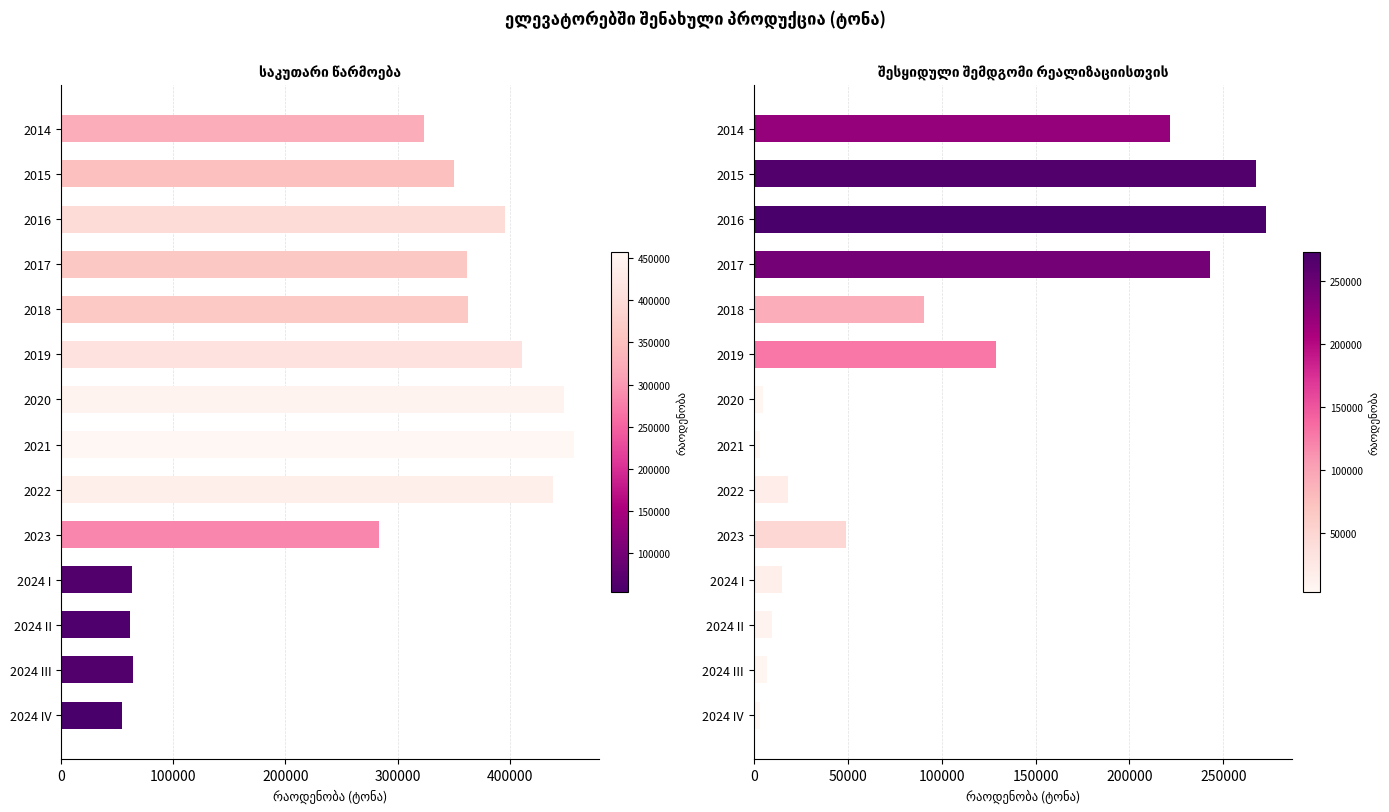

Does the chart contain any negative values?

No